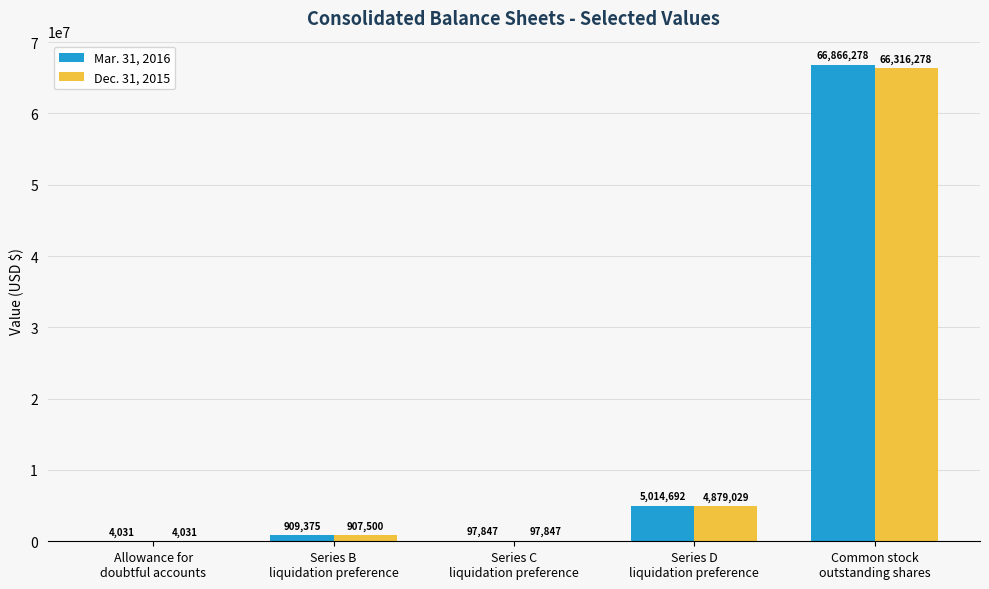

What is the highest value of the Mar. 31, 2016 series?

66866278